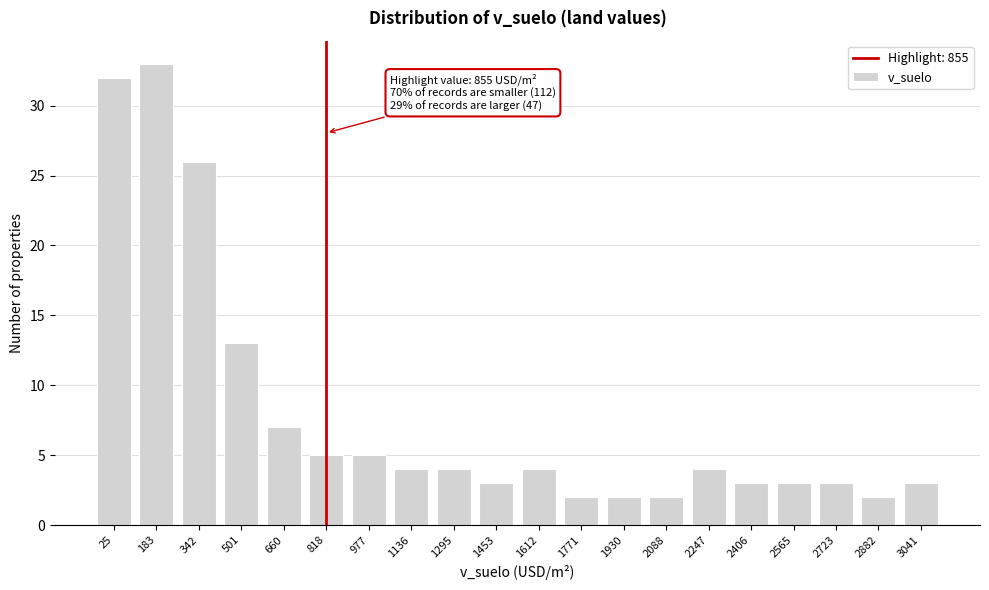

Reading left to right, transcribe all the data shown in this chart.

32	33	26	13	7	5	5	4	4	3	4	2	2	2	4	3	3	3	2	3